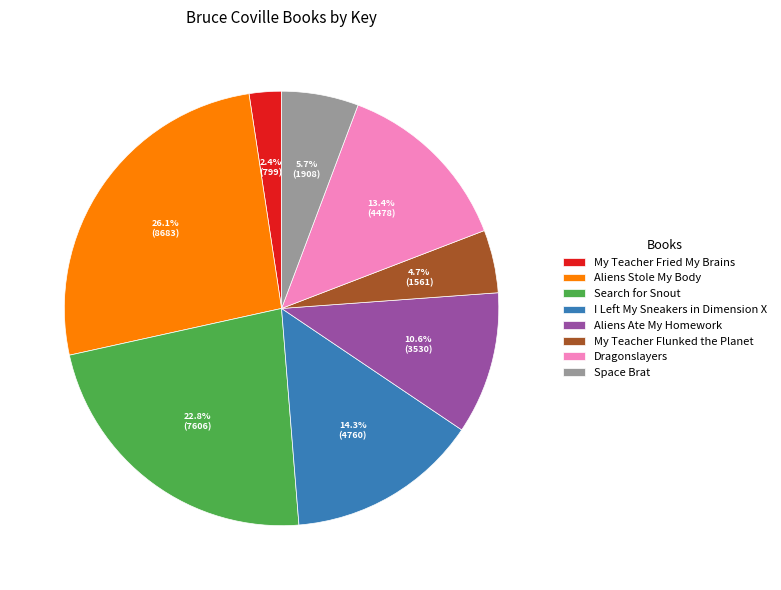

To the nearest percent, what is the difference between the largest and smallest slice percentages?

24%